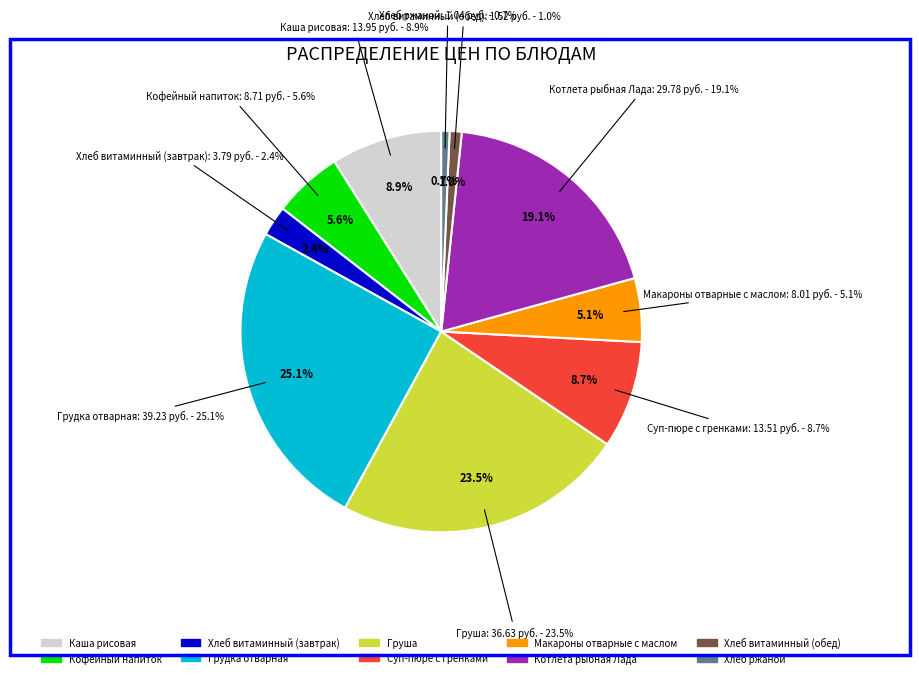

Approximately how many times larger is the value at Хлеб витаминный (завтрак) compared to Хлеб витаминный (обед)?

2.5